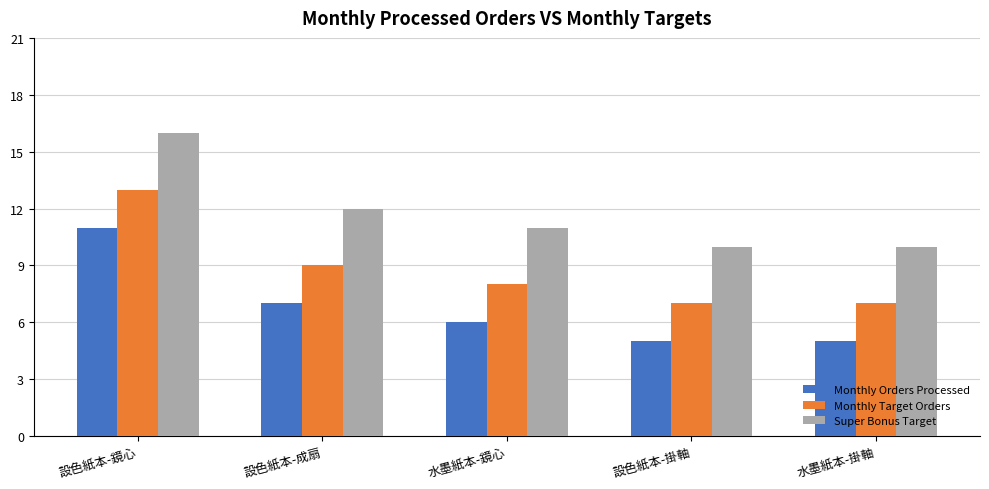

Count the number of categories in the chart.

5